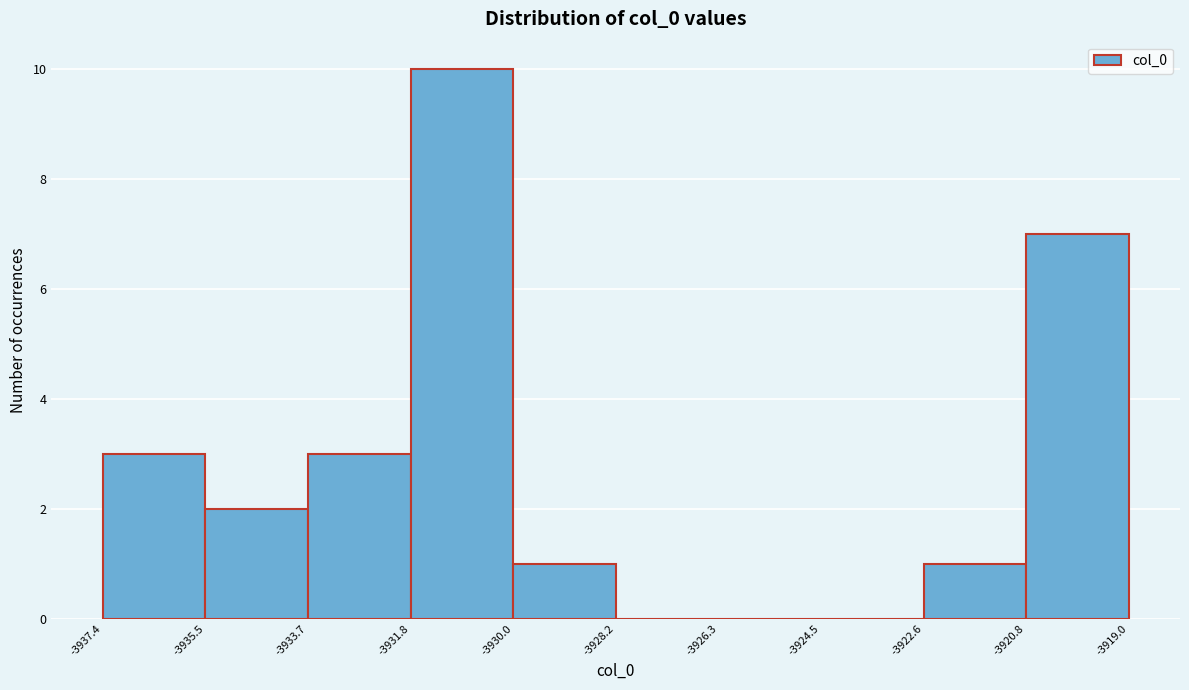

Which range on the x-axis has the tallest bar?

-3931.8 to -3930.0